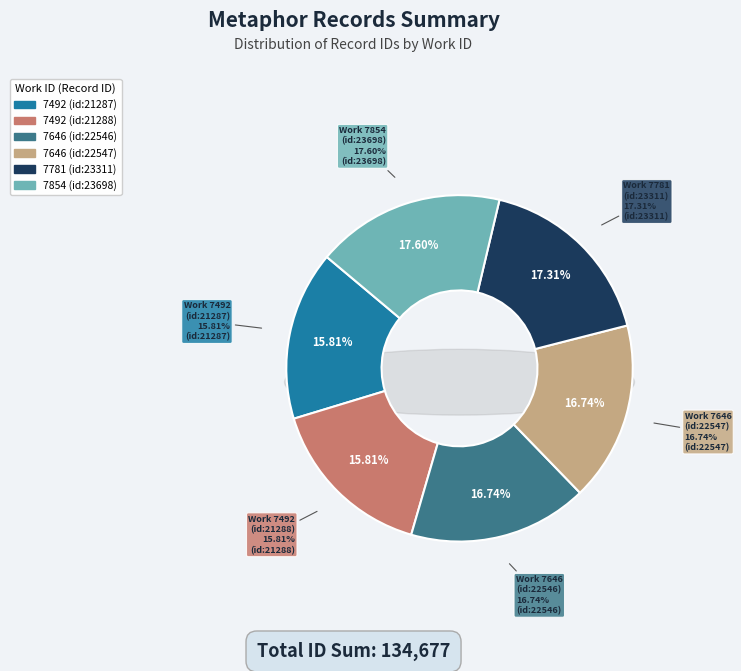

To the nearest percent, what percentage of the pie is 7781 (id:23311)?

17%